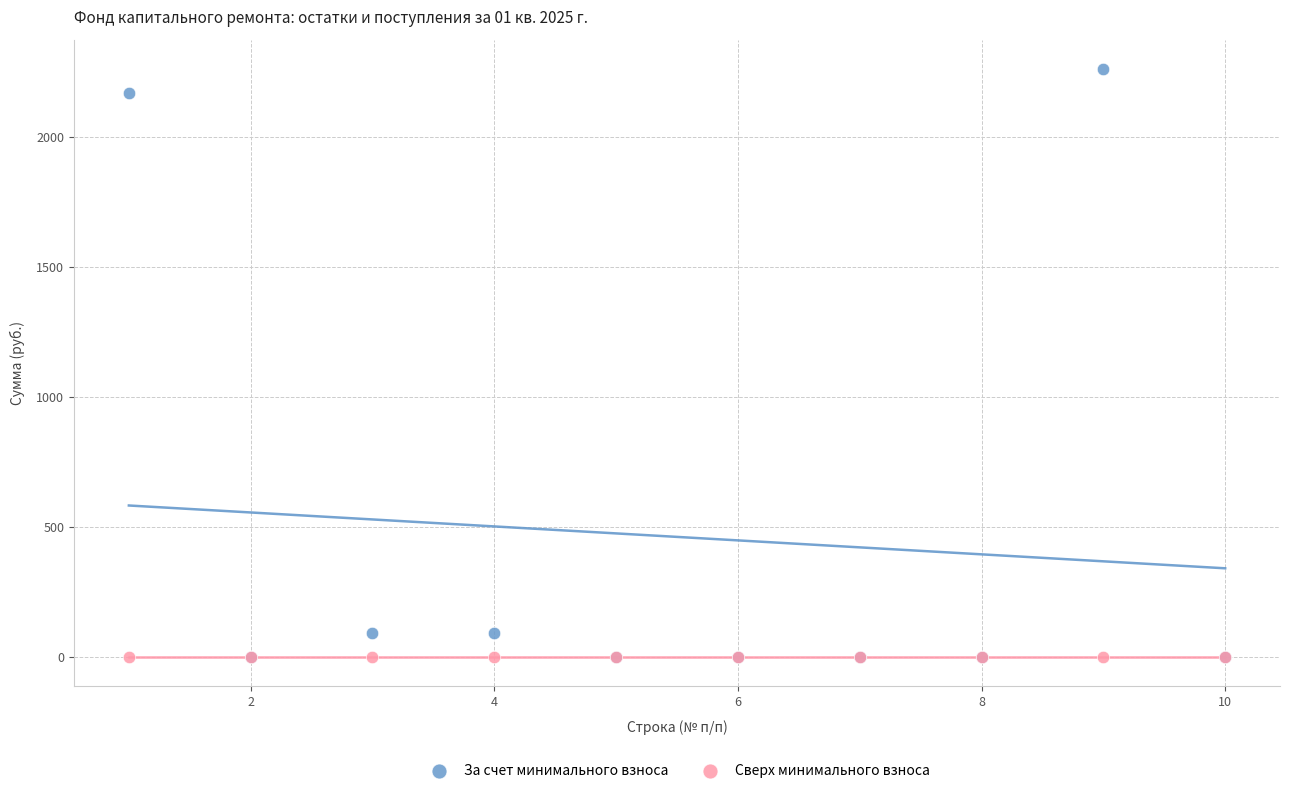

What are all the series names shown in the legend?

За счет минимального взноса, Сверх минимального взноса